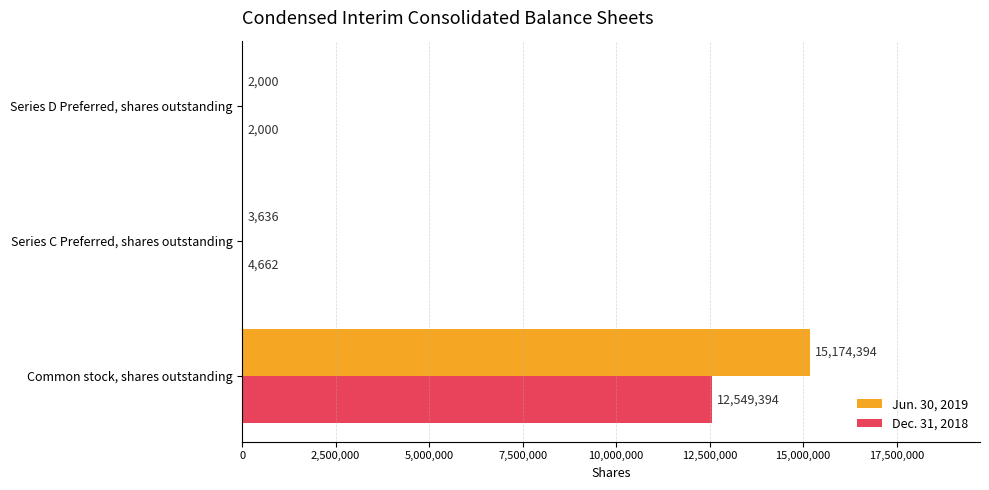

Which series has the largest total across all categories?

Jun. 30, 2019